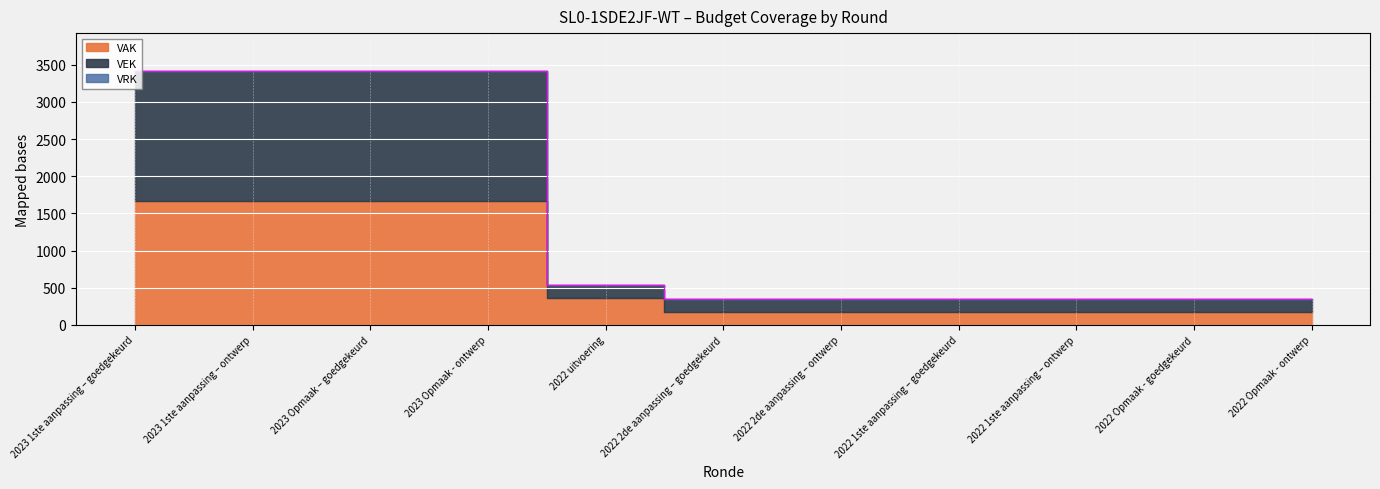

Is it true that VEK equals 173 at 2022 1ste aanpassing – ontwerp?

True